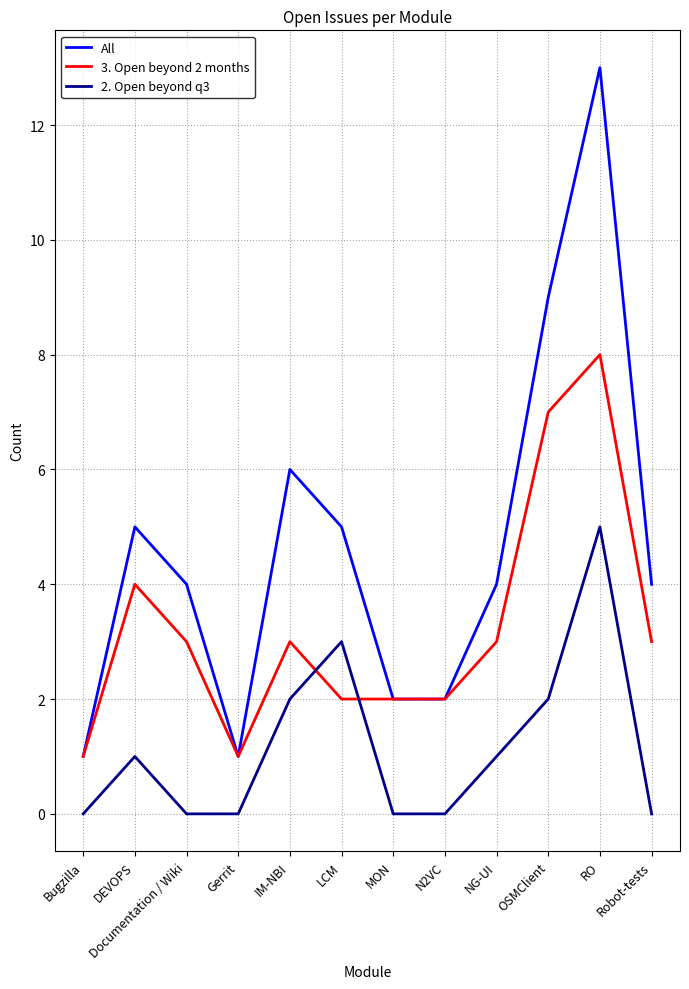

At which label does All reach its peak?

RO